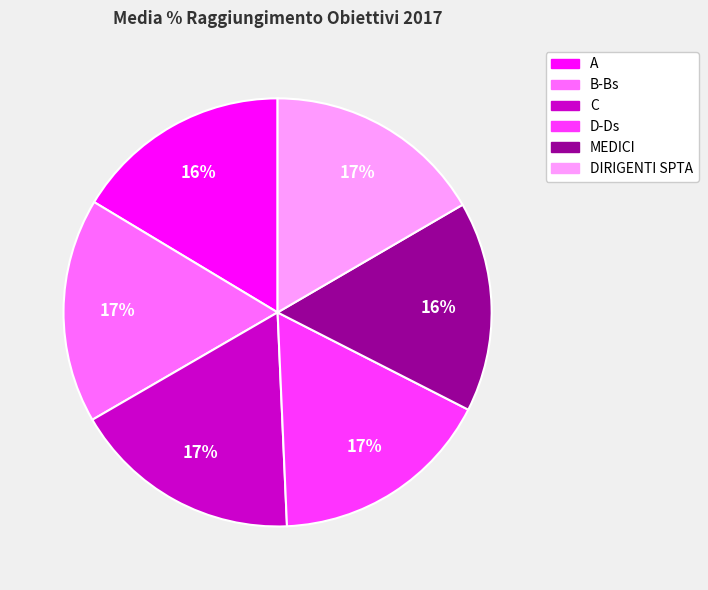

True or false: A accounts for 9% of the total.

False